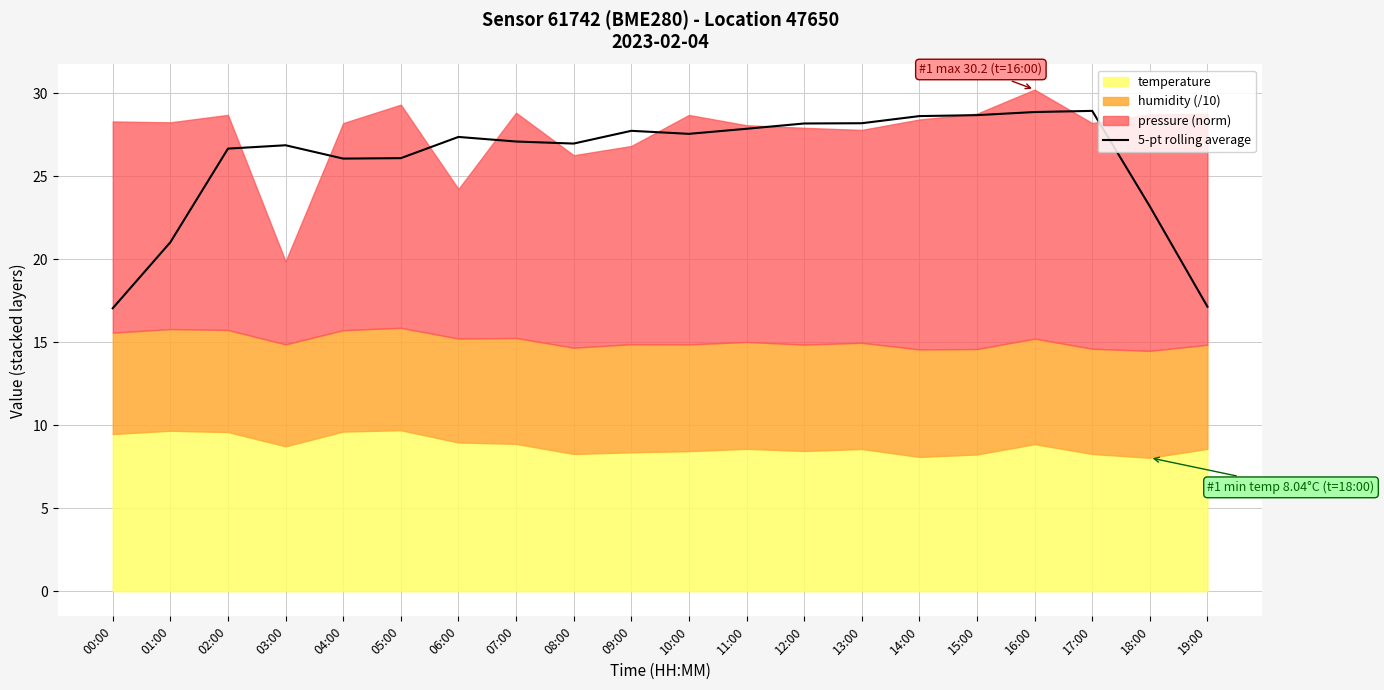

List the labels in order of value, largest first.

17:00, 16:00, 15:00, 14:00, 13:00, 12:00, 11:00, 09:00, 10:00, 06:00, 07:00, 08:00, 03:00, 02:00, 05:00, 04:00, 18:00, 01:00, 19:00, 00:00